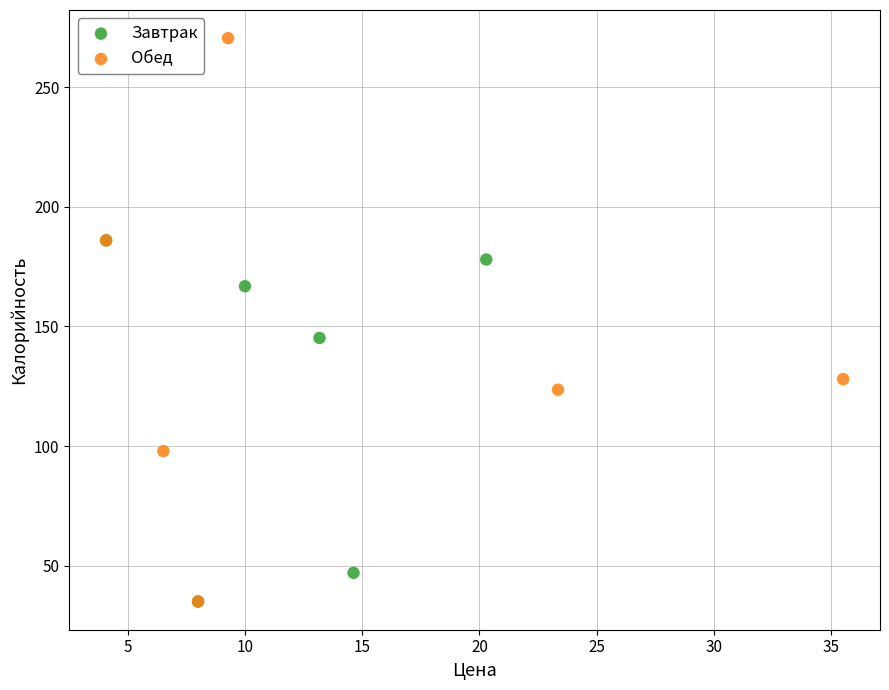

What are all the series names shown in the legend?

Завтрак, Обед